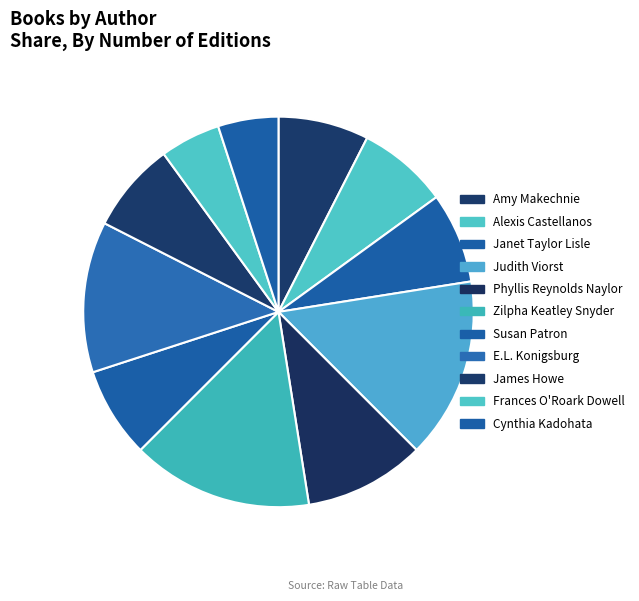

How many segments does this pie chart have?

11